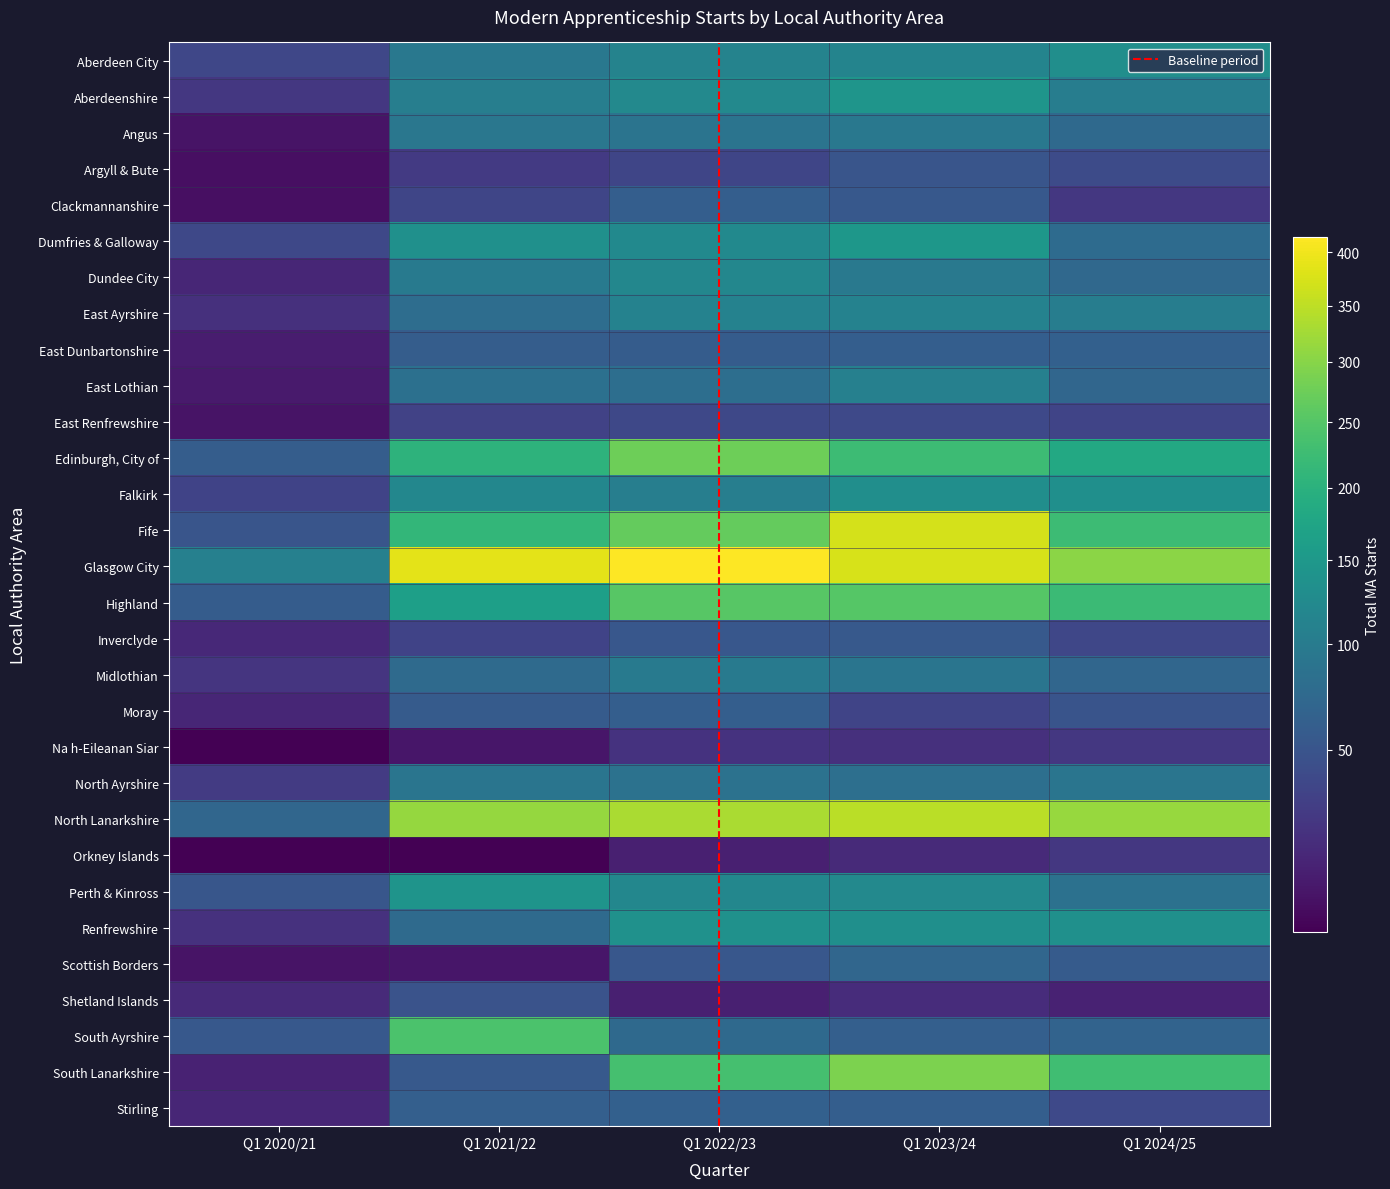

Which label corresponds to the smallest value in the chart?

Q1 2020/21